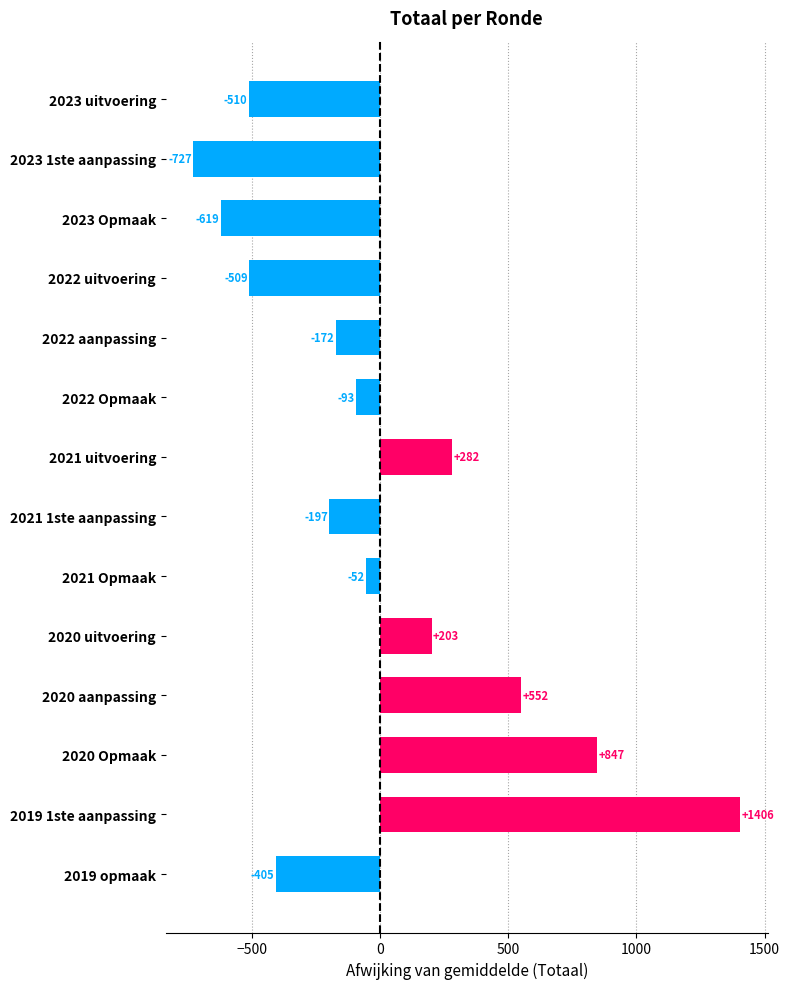

What is the minimum value shown in the chart?

-727.4